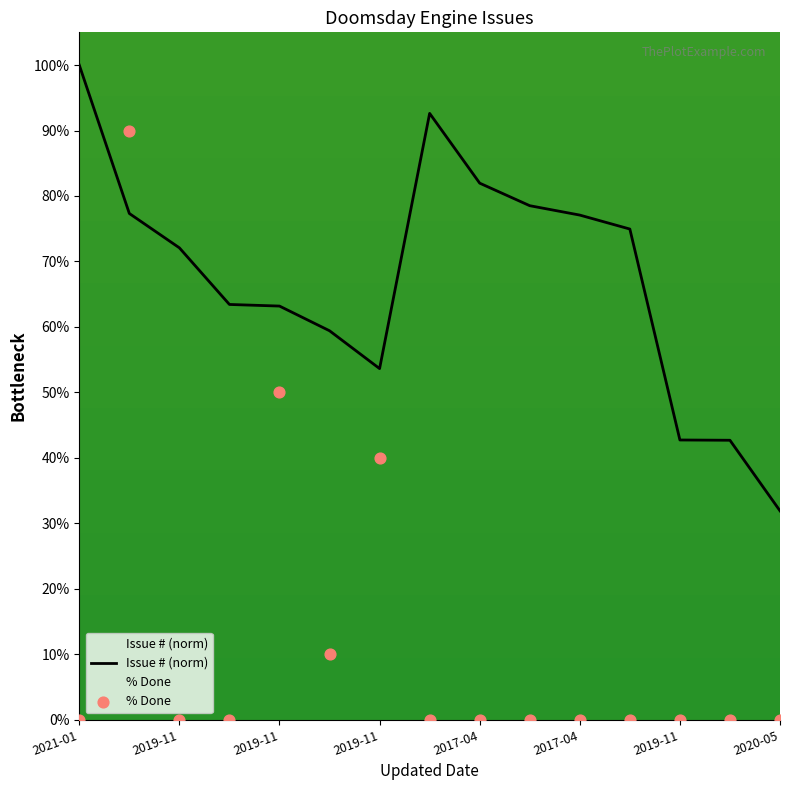

Which series has the largest Y range (max minus min)?

% Done